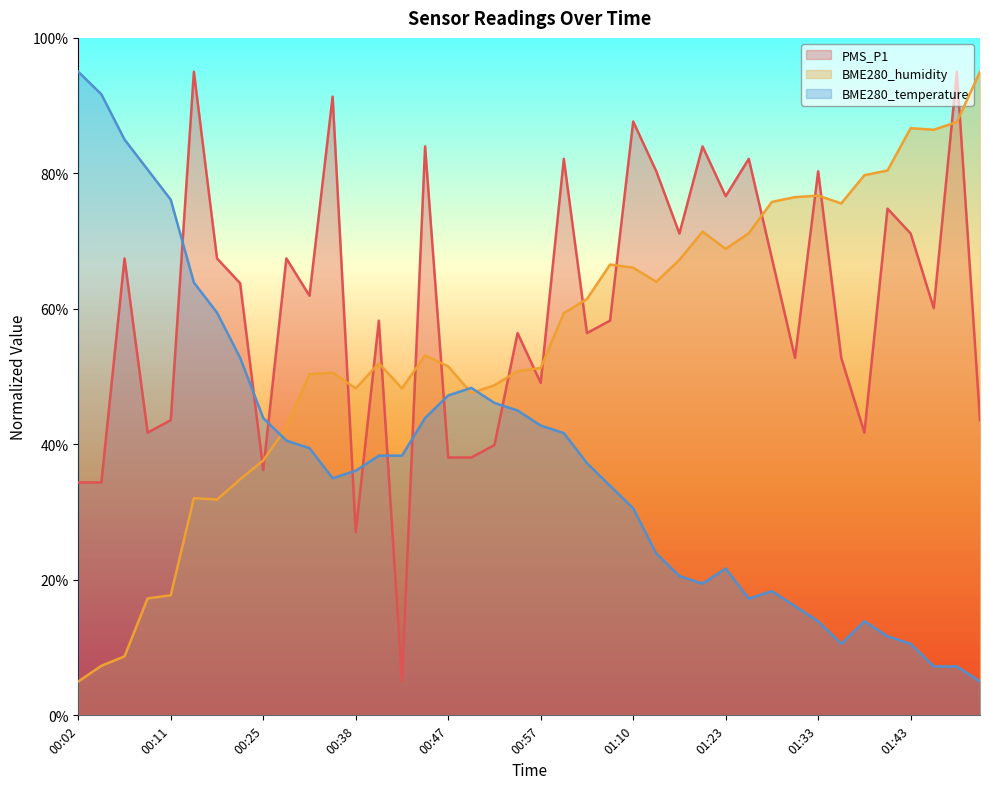

At 01:21, list the series in order from largest to smallest.

PMS_P1, BME280_humidity, BME280_temperature